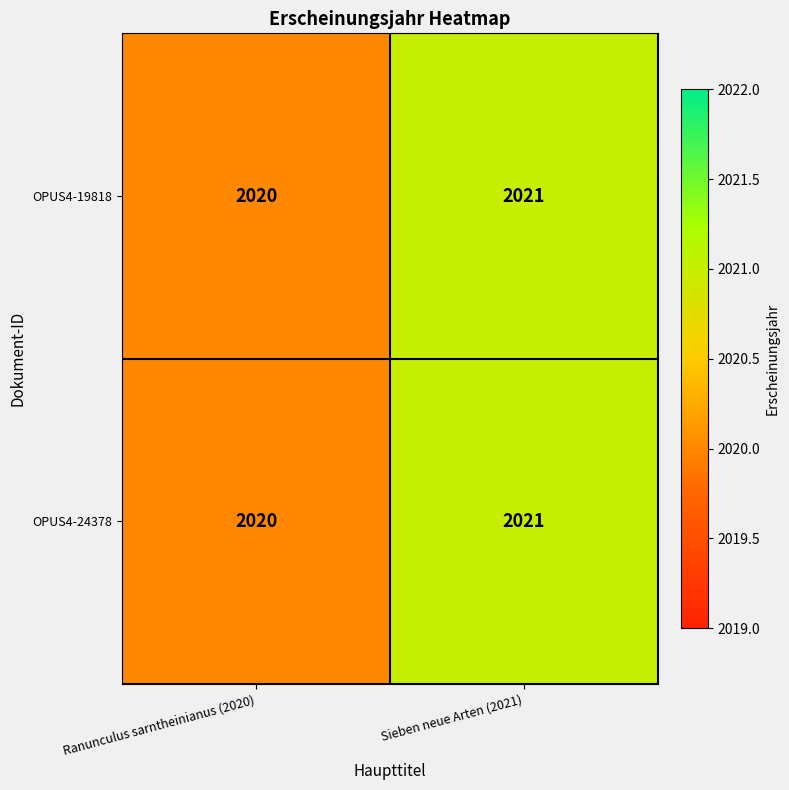

Reading right to left, list all the values displayed in this chart.

OPUS4-19818: Sieben neue Arten (2021)=2021	Ranunculus sarntheinianus (2020)=2020
OPUS4-24378: Sieben neue Arten (2021)=2021	Ranunculus sarntheinianus (2020)=2020